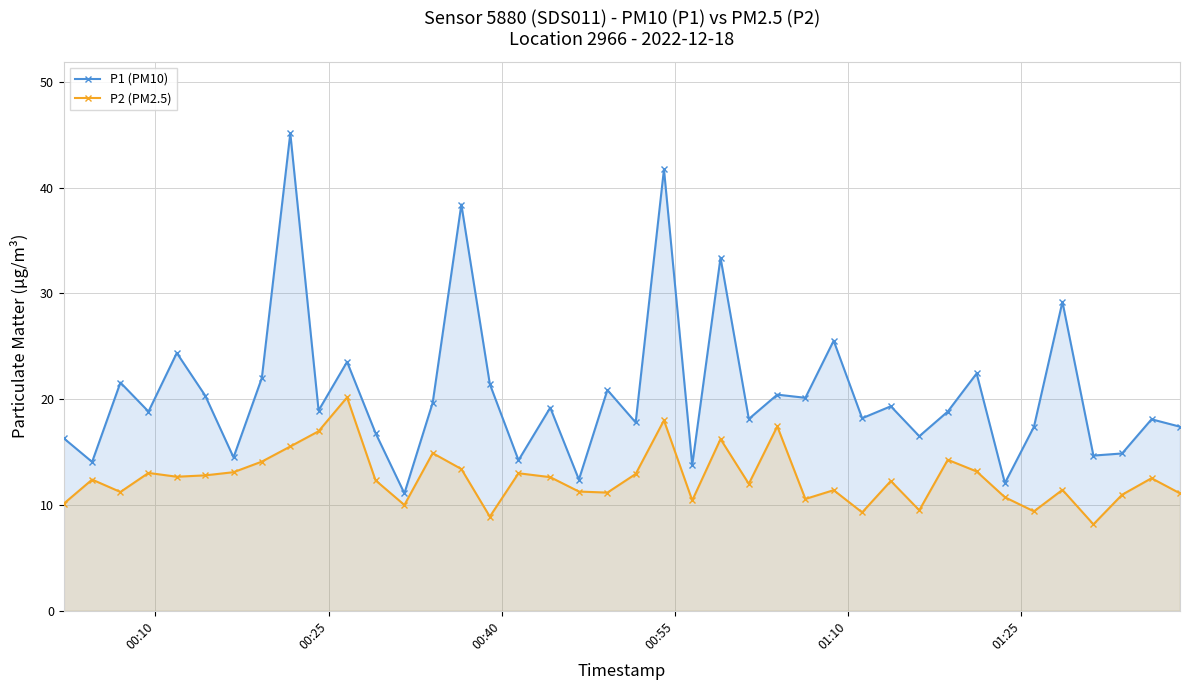

What are all the series names shown in the legend?

P1 (PM10), P2 (PM2.5)